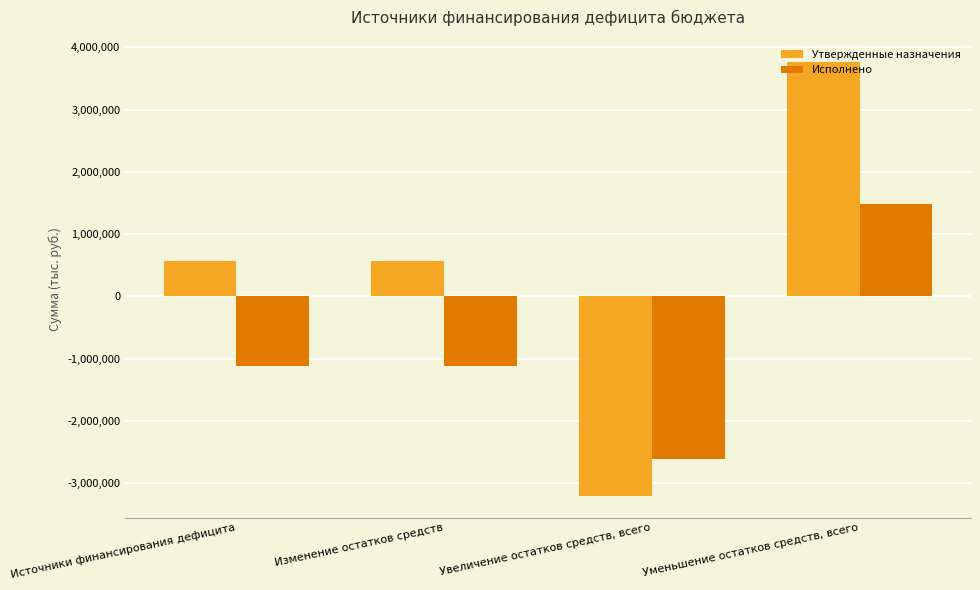

What is the spread (max minus min) of values at Уменьшение остатков средств, всего?

2287794.6